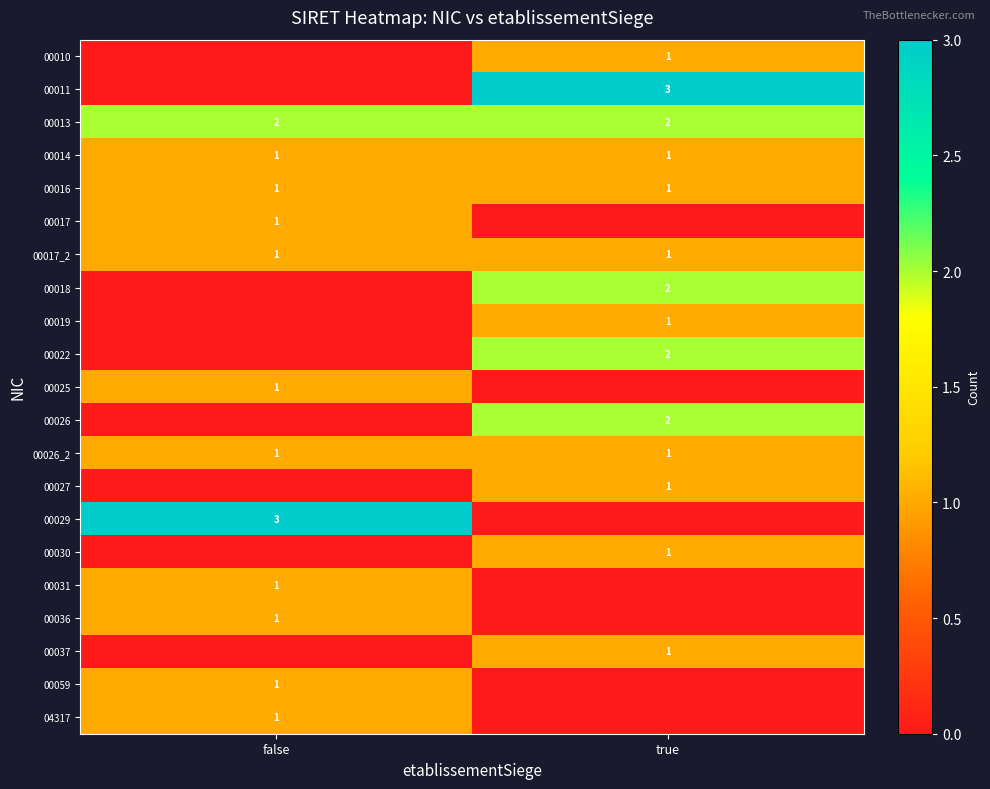

True or false: 00036 has a value of 1 at false.

True